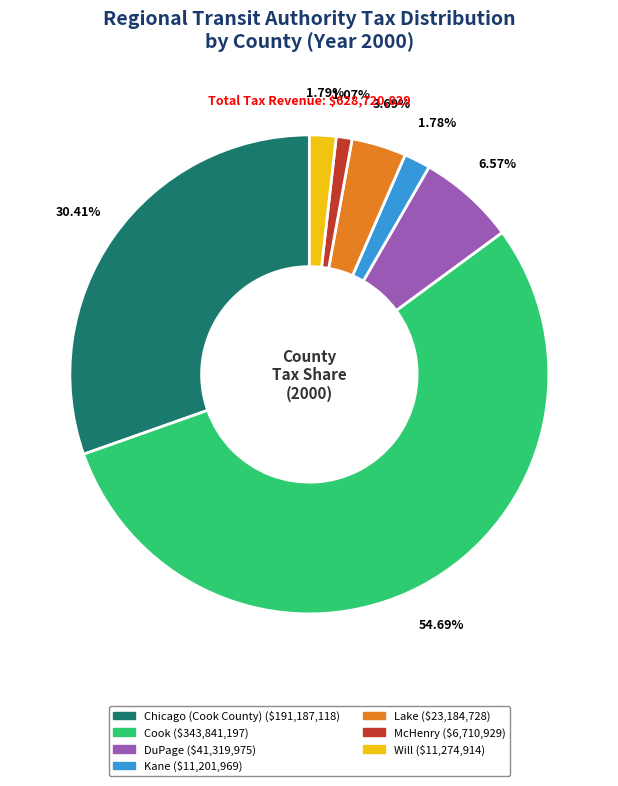

What is the ratio of the value at Cook to the value at Kane?

30.7